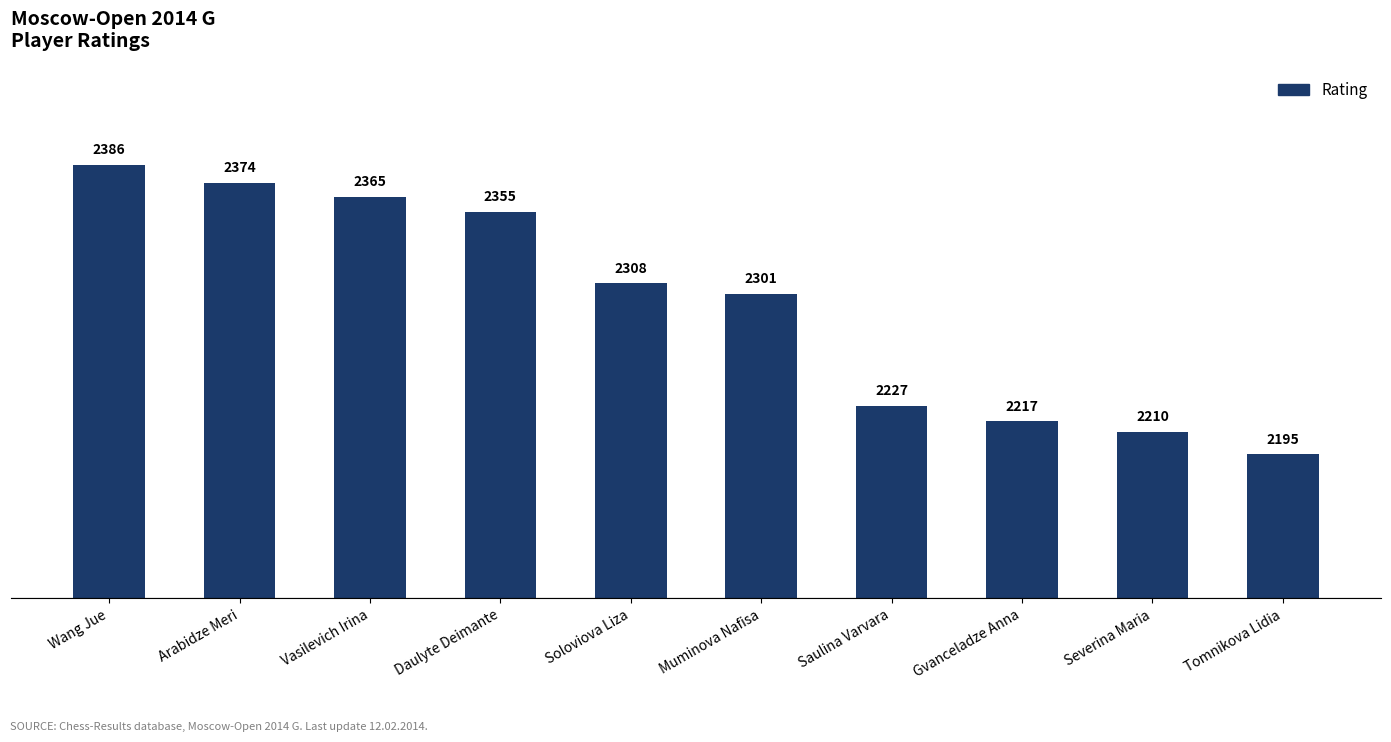

Approximately how many times larger is the value at Arabidze Meri compared to Saulina Varvara?

1.1